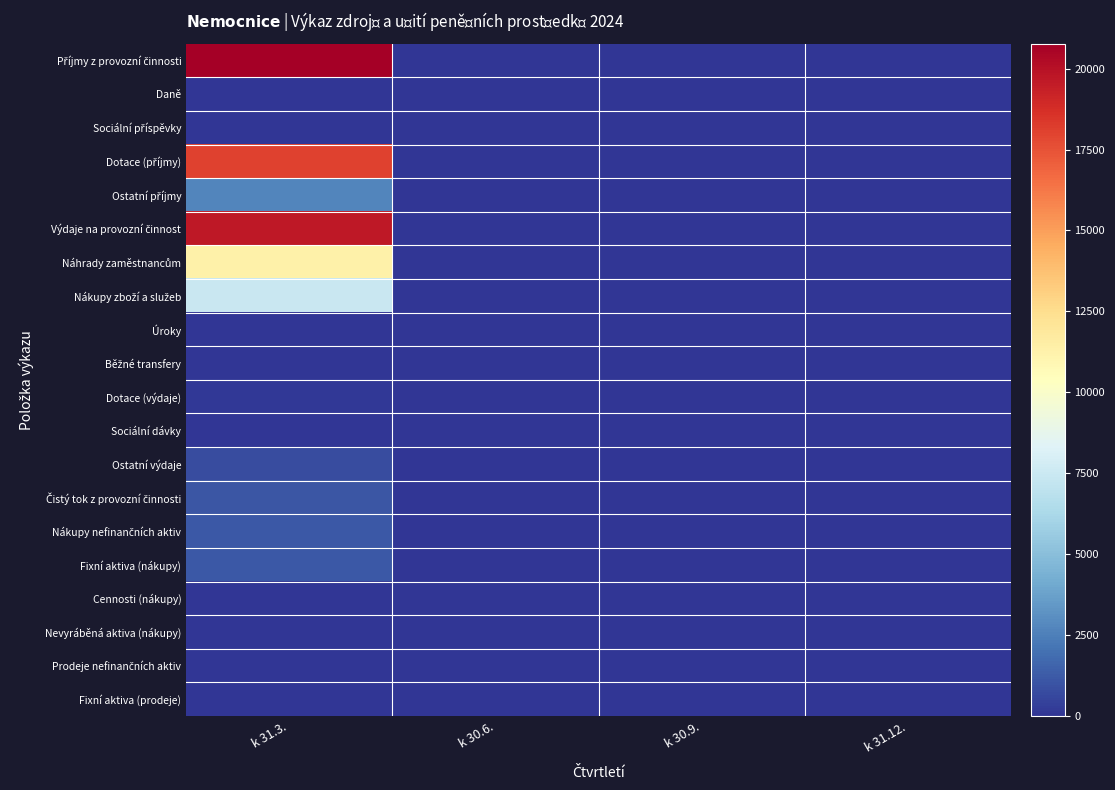

Which series has the largest total across all categories?

Příjmy z provozní činnosti